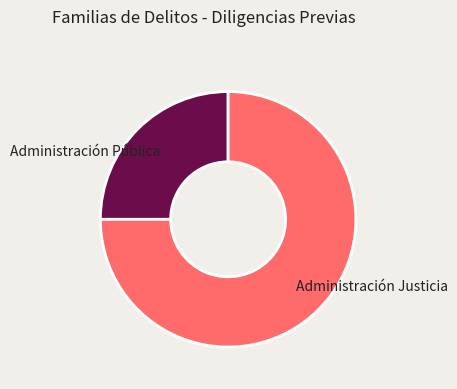

True or false: Administración Pública accounts for 40% of the total.

False